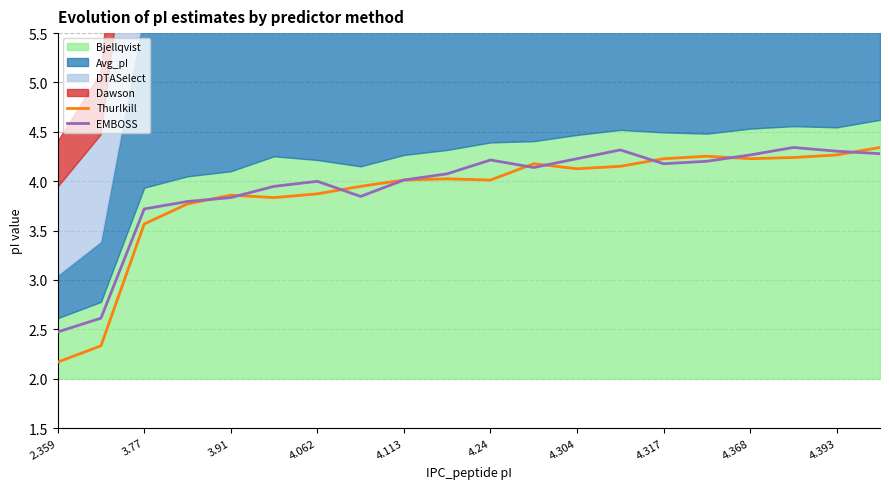

The Thurlkill series shows 4.3 at 15. True or false?

True